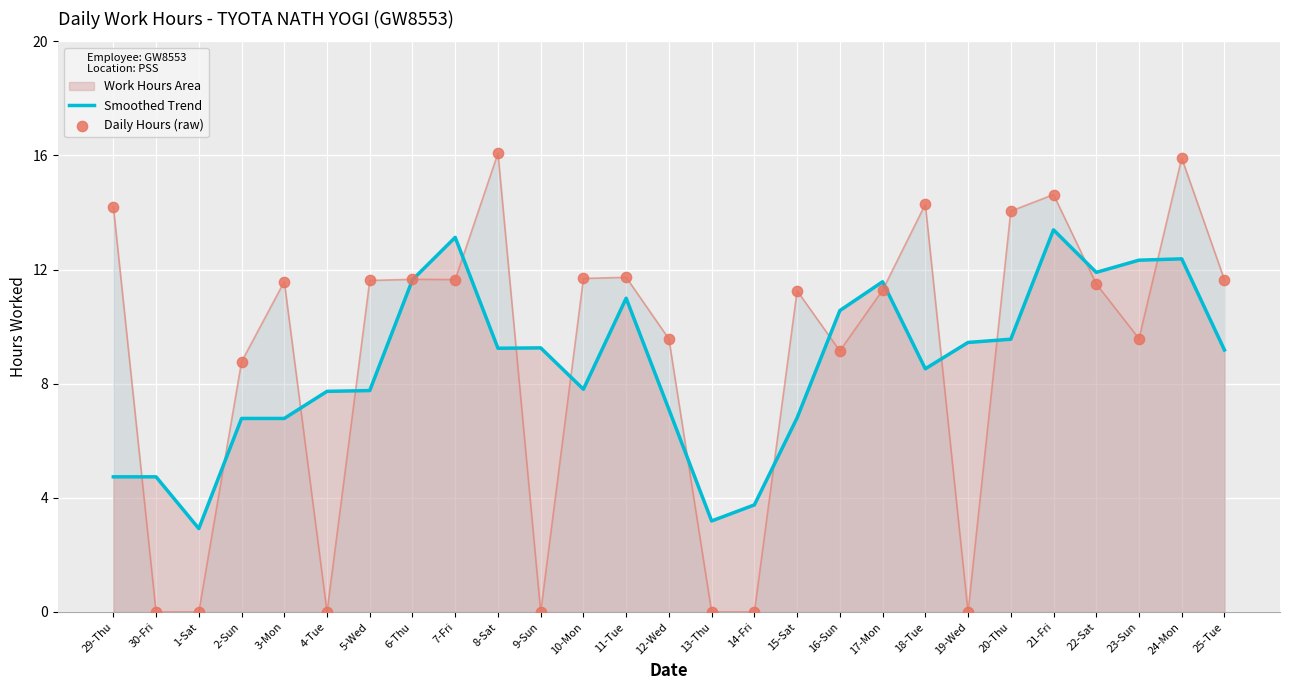

At how many categories does at least one series exceed 14?

6